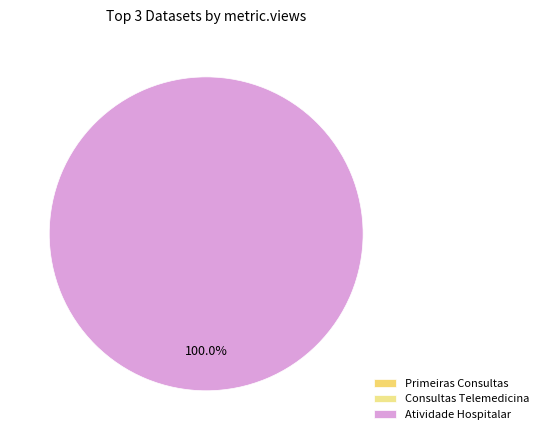

How many slices are in this pie chart?

3